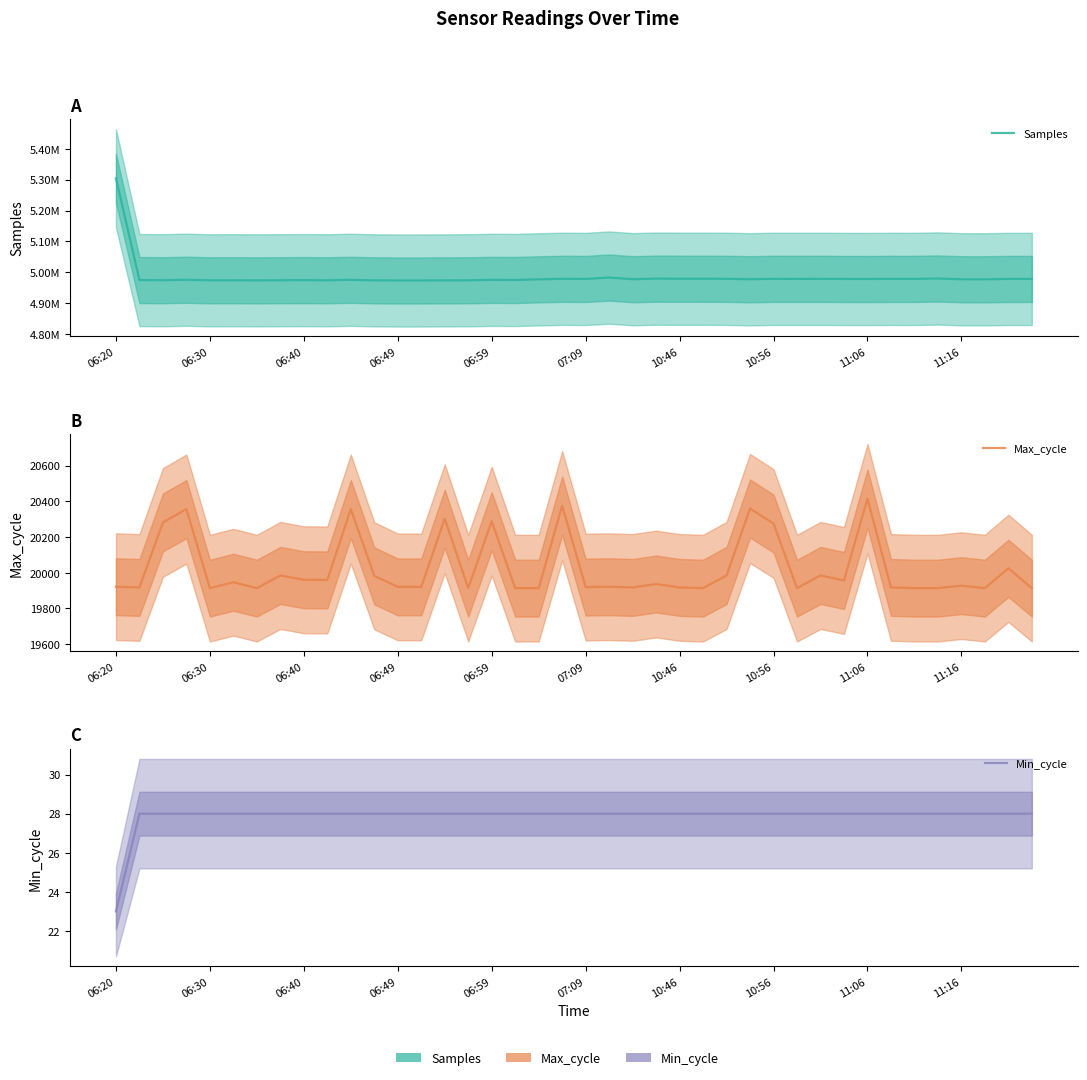

What is the sum of all Min_cycle values?

1115